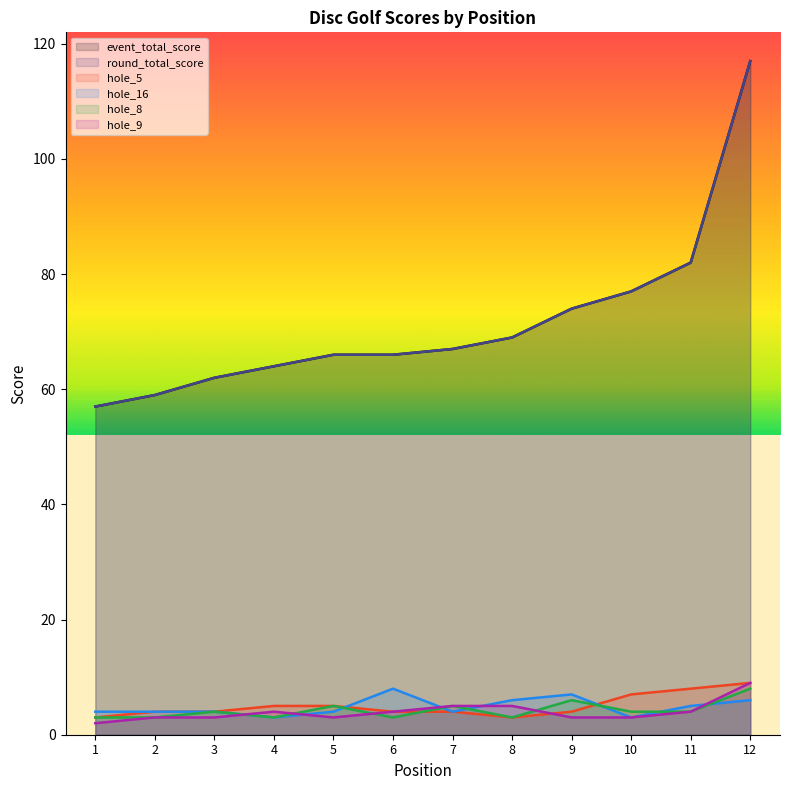

What is the sum of the event_total_score values at 4 and 6?

130